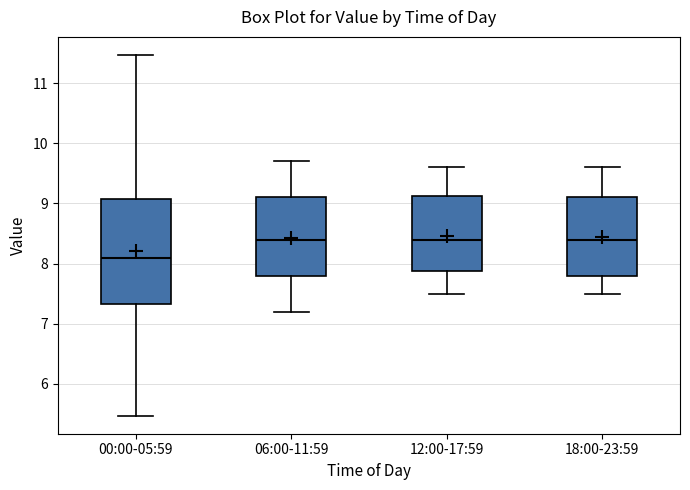

Where is the lower edge of the box for 06:00-11:59 on the y-axis? The values are not printed on the chart, so give them approximately, as read against the axis.

7.8